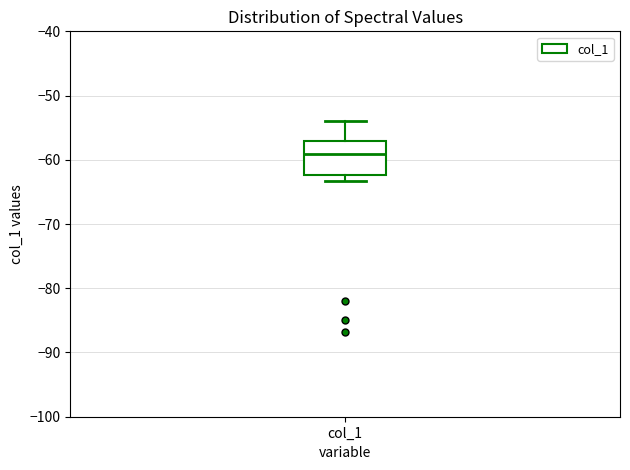

Transcribe this box plot: give where the median line is, the range the box spans, and where the two whiskers end, as read against the y-axis. The values are not printed on the chart, so give them approximately, as read against the axis.

median -59, box -62 to -57, whiskers -63 to -54